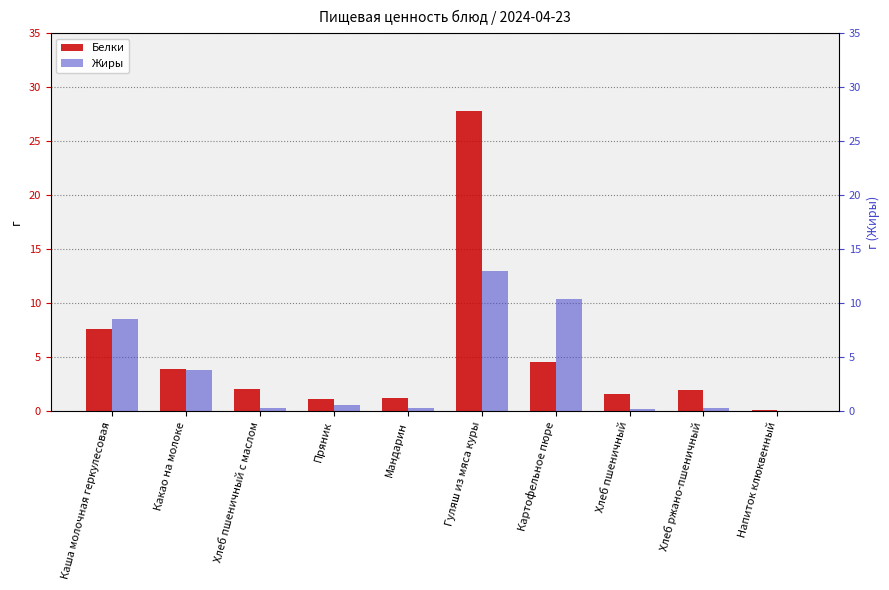

Count the number of data series in this chart.

2